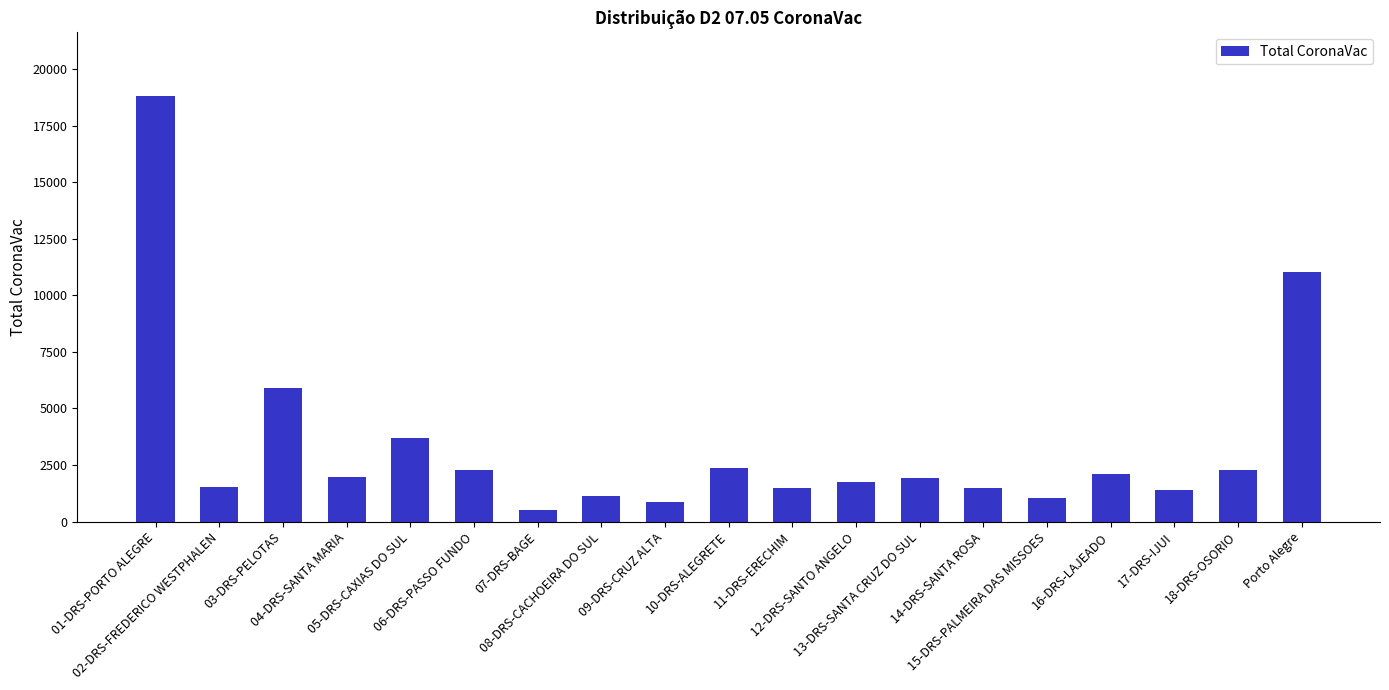

What is the sum of all values?

63600